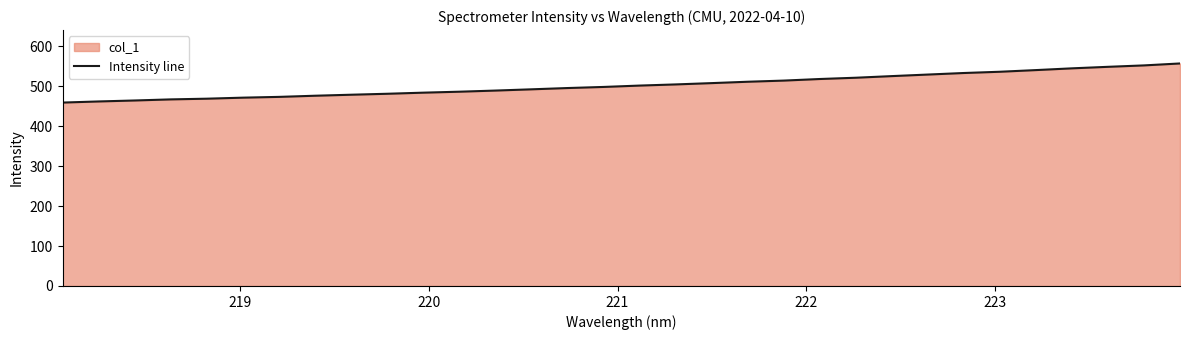

What is the difference between the maximum and minimum values?

98.0